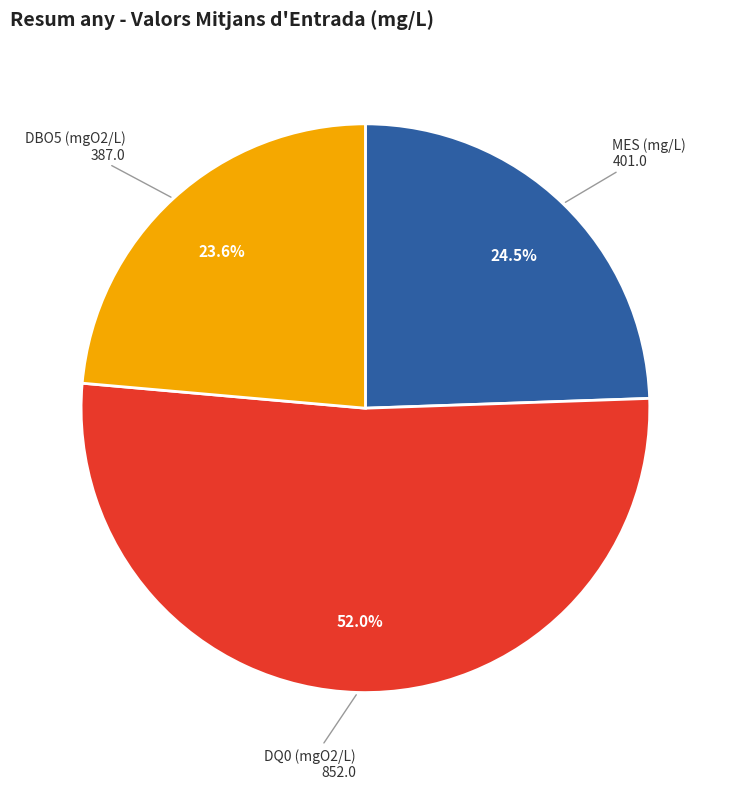

How many slices are in this pie chart?

3